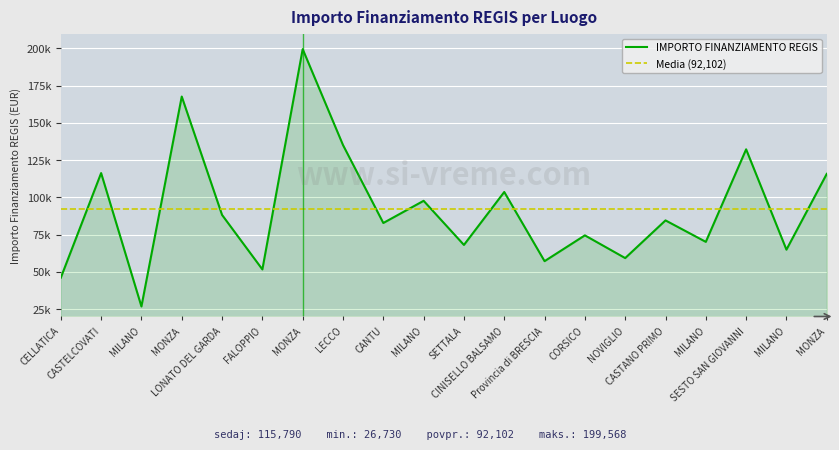

Reading left to right, extract all data points from this chart.

46044.5	116324.6	26730.0	167724.8	88213.8	51620.1	199567.7	135157.2	82798.6	97694.9	68057.8	103619.9	57160.7	74486.0	59229.0	84538.8	70120.9	132279.7	64886.6	115789.8